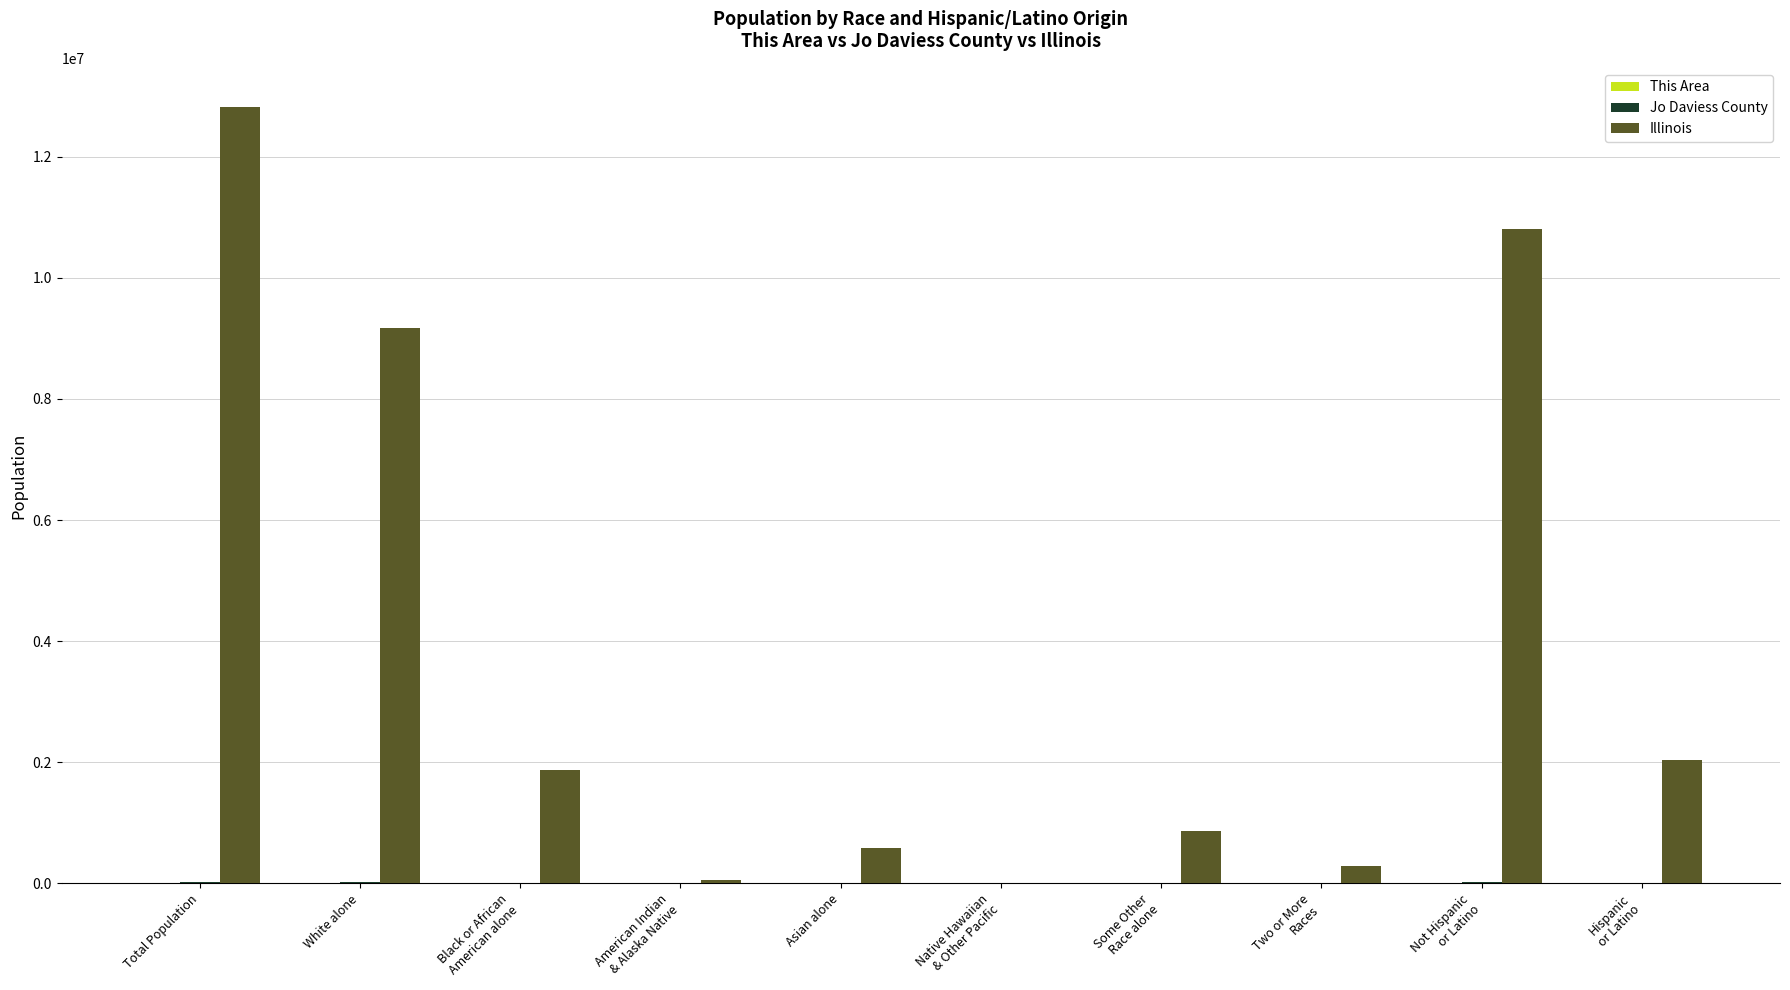

Which series has the largest total across all categories?

Illinois